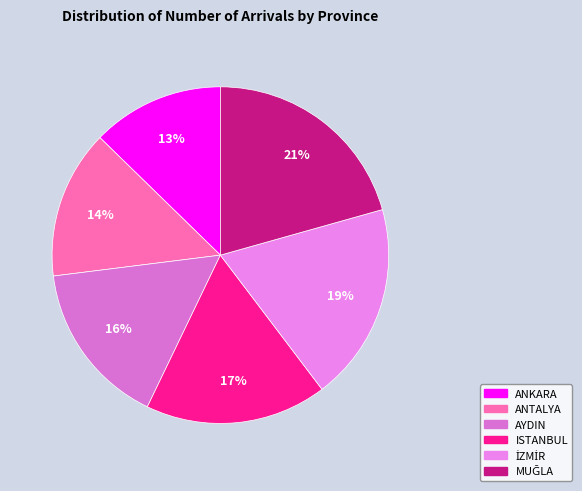

What is the smallest slice in the pie chart?

ANKARA